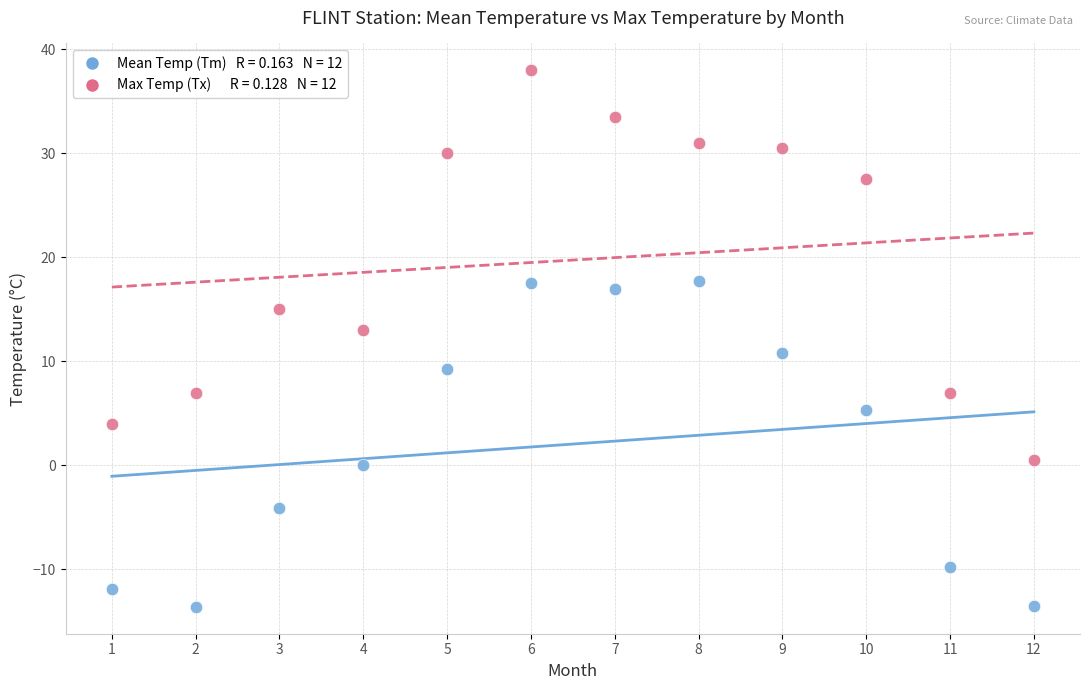

Across all data points, what is the range of X values (max minus min)?

11.0